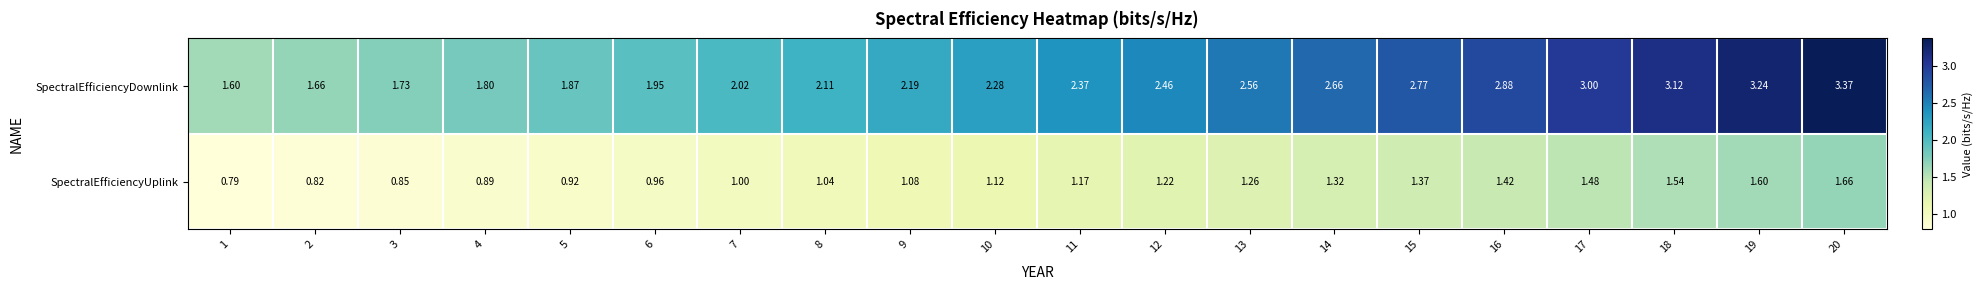

Which series has the largest range (max minus min)?

SpectralEfficiencyDownlink